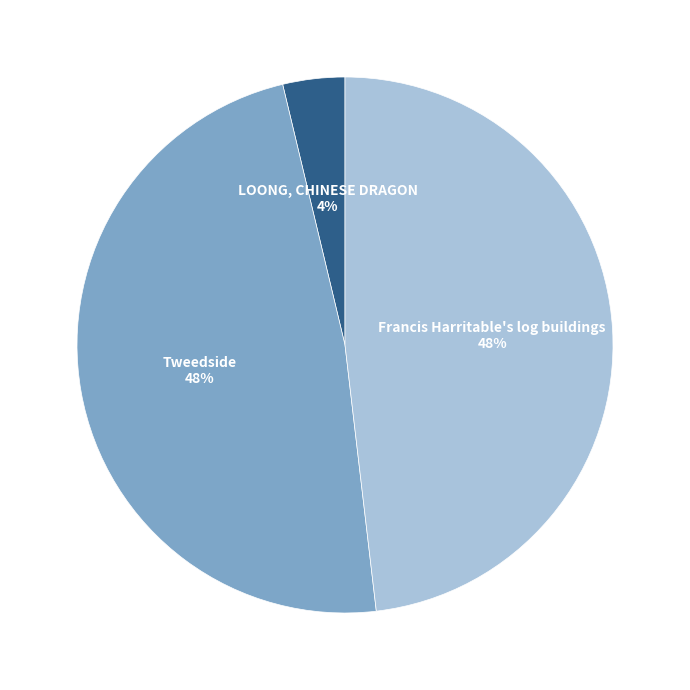

Does any single category account for the majority?

No